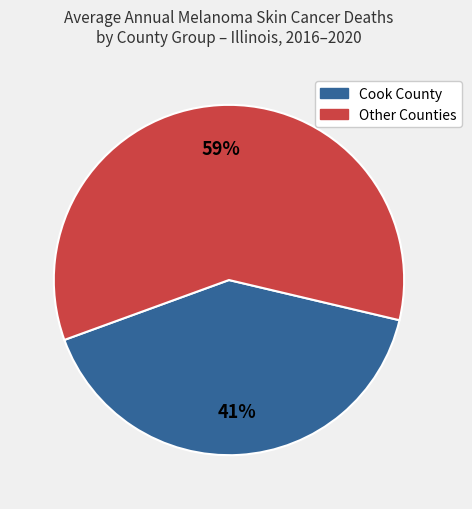

Does any single category account for the majority?

Yes